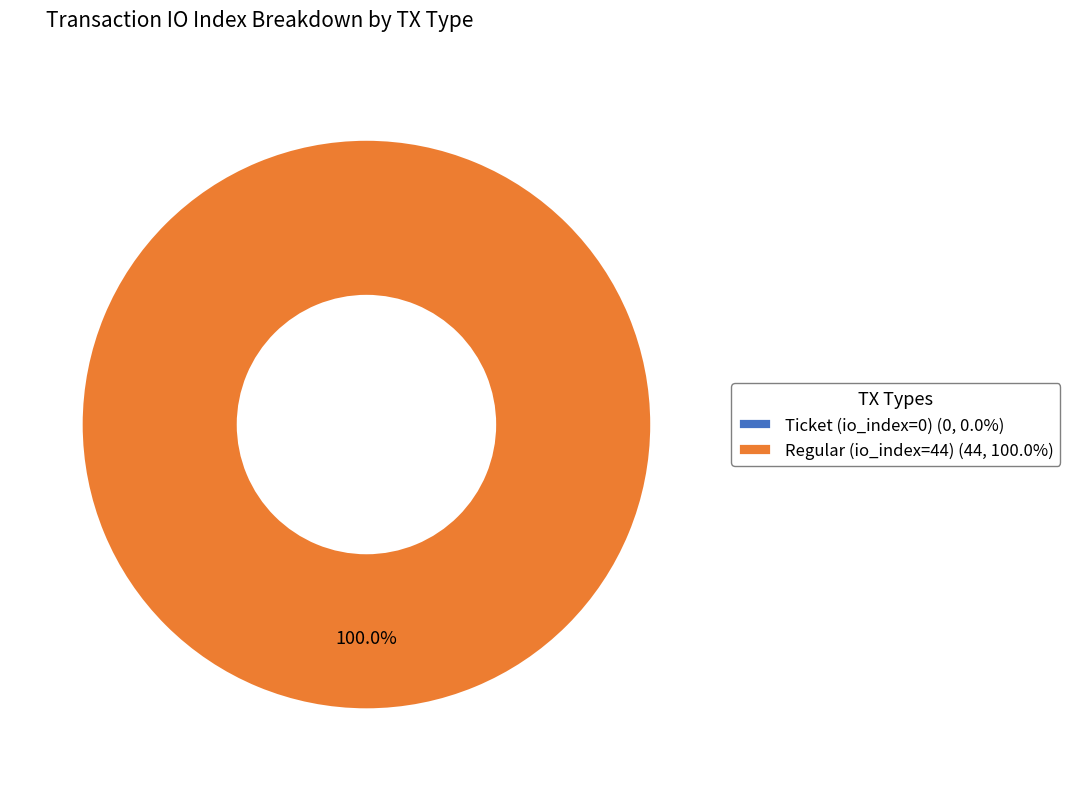

To the nearest percent, what is the difference between the largest and smallest slice percentages?

100%